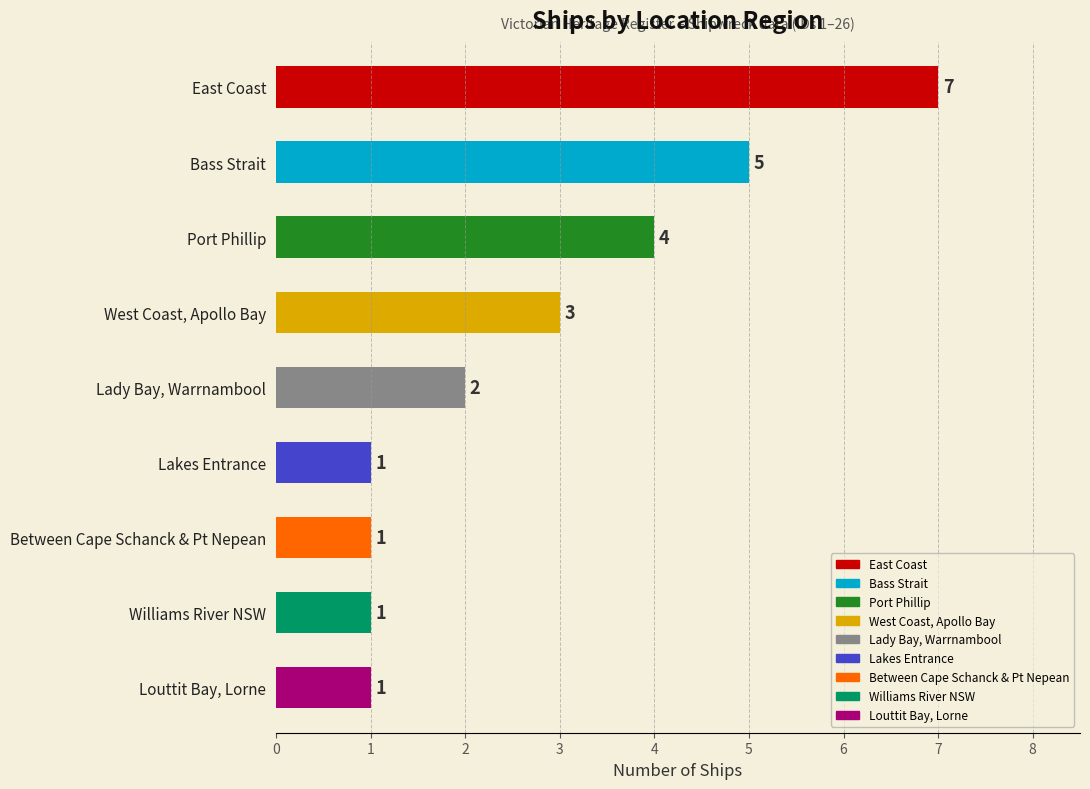

What is the label of the 2nd bar from the bottom?

Williams River NSW